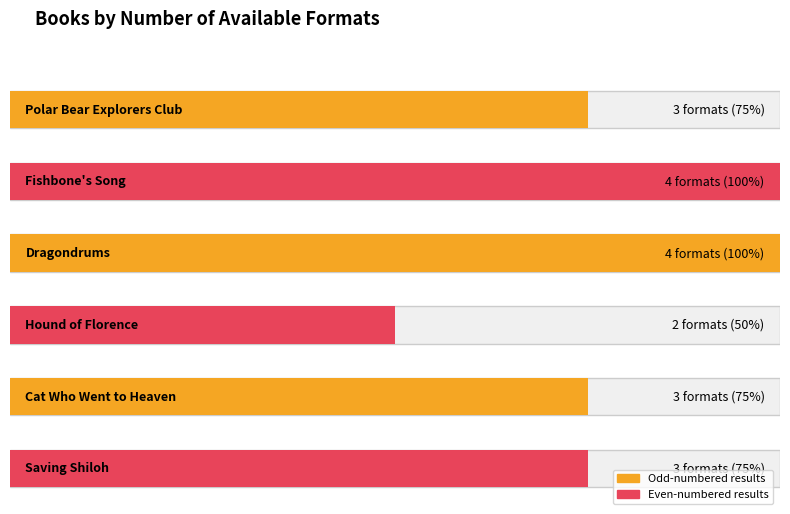

Are the bars horizontal?

Yes